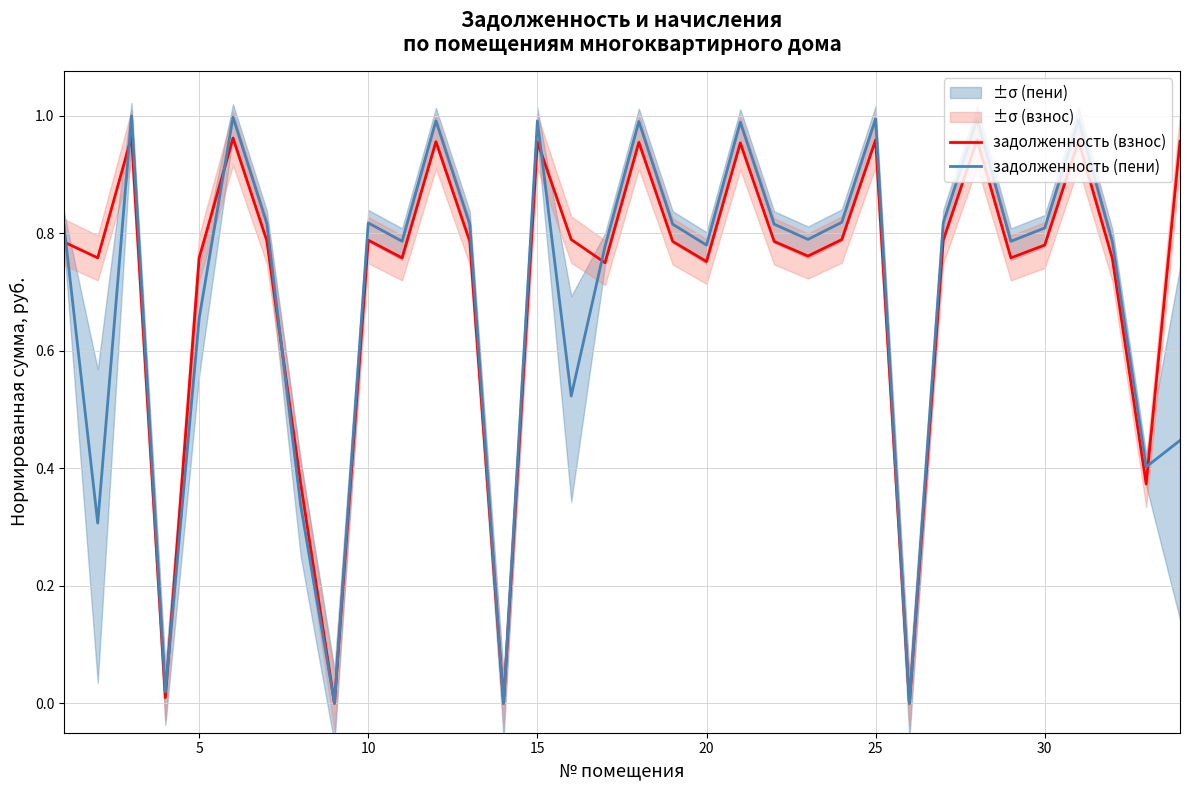

How many interior local peaks does the задолженность (взнос) series have?

10